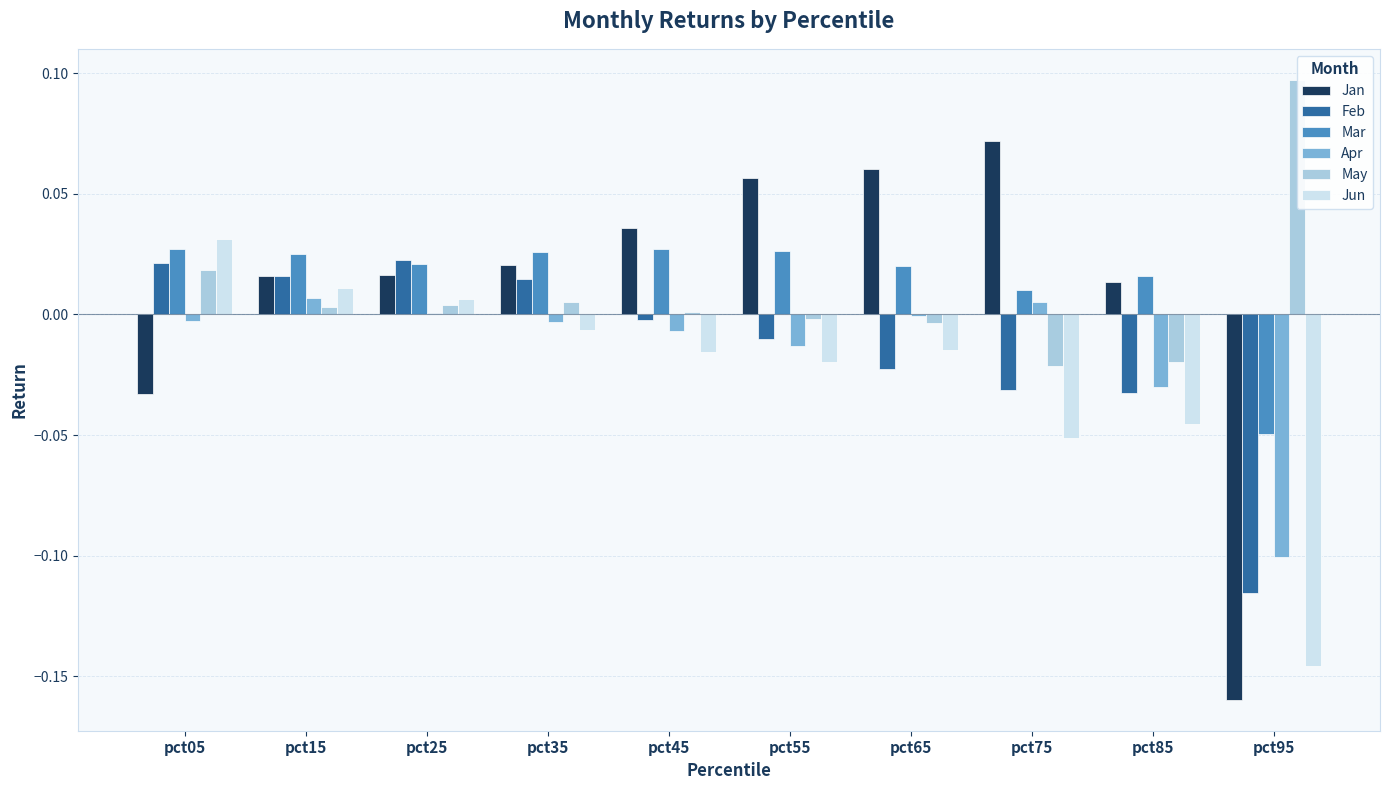

At which category does the chart reach its peak across all series?

pct95